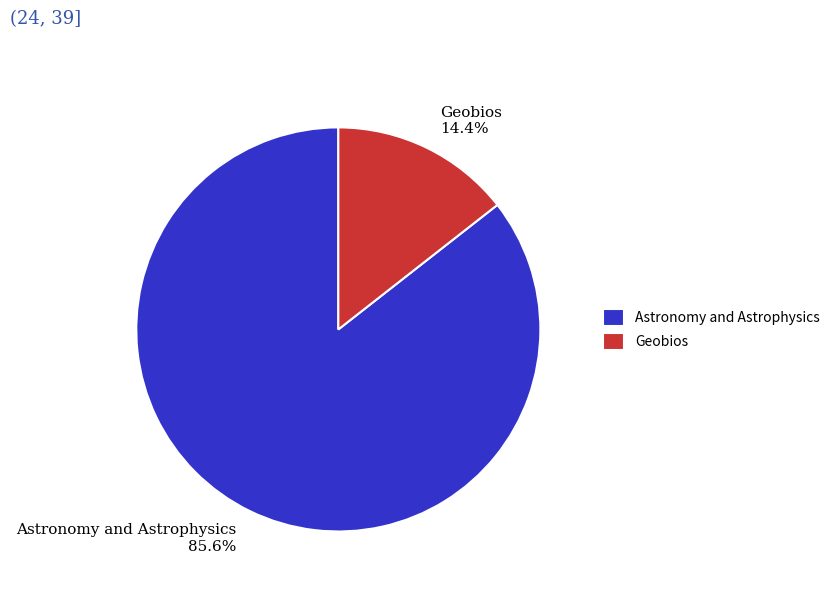

Is there a majority slice in this chart?

Yes